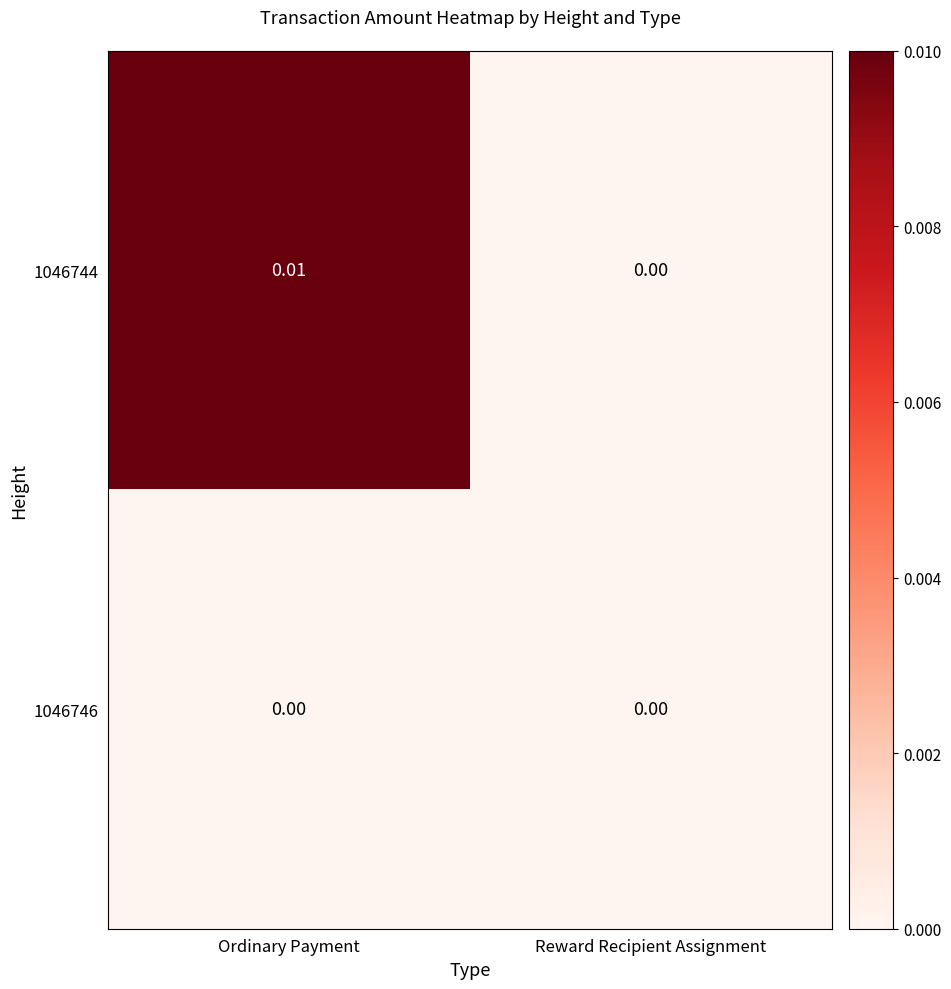

Which series changed the most between Ordinary Payment and Reward Recipient Assignment?

1046744